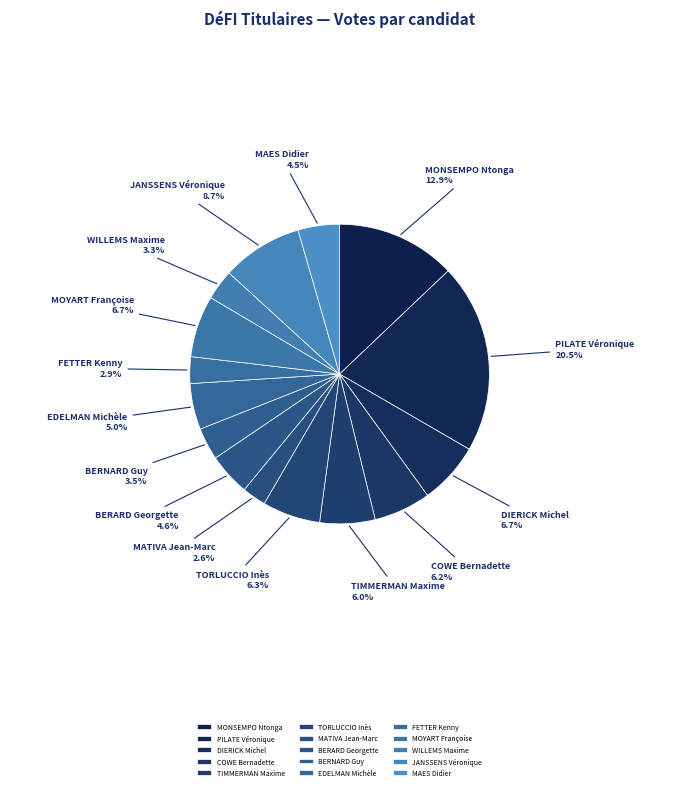

Do PILATE Véronique and DIERICK Michel together represent more than half of the pie?

No